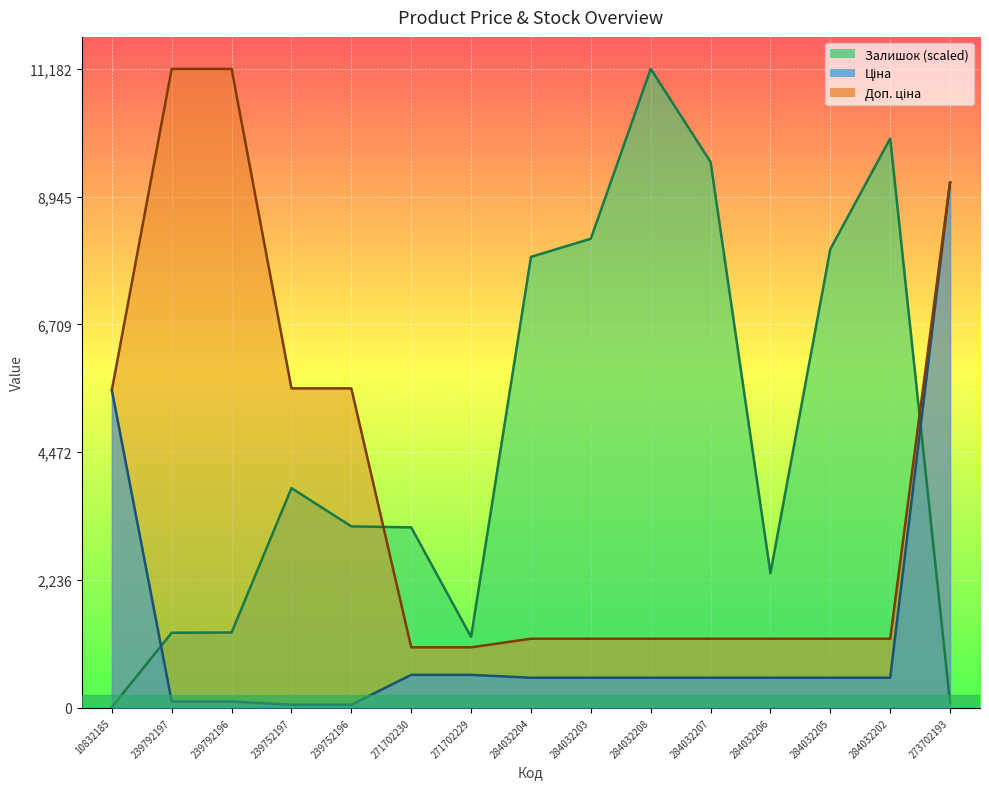

What is the label of the 11th point from the left?

284032207